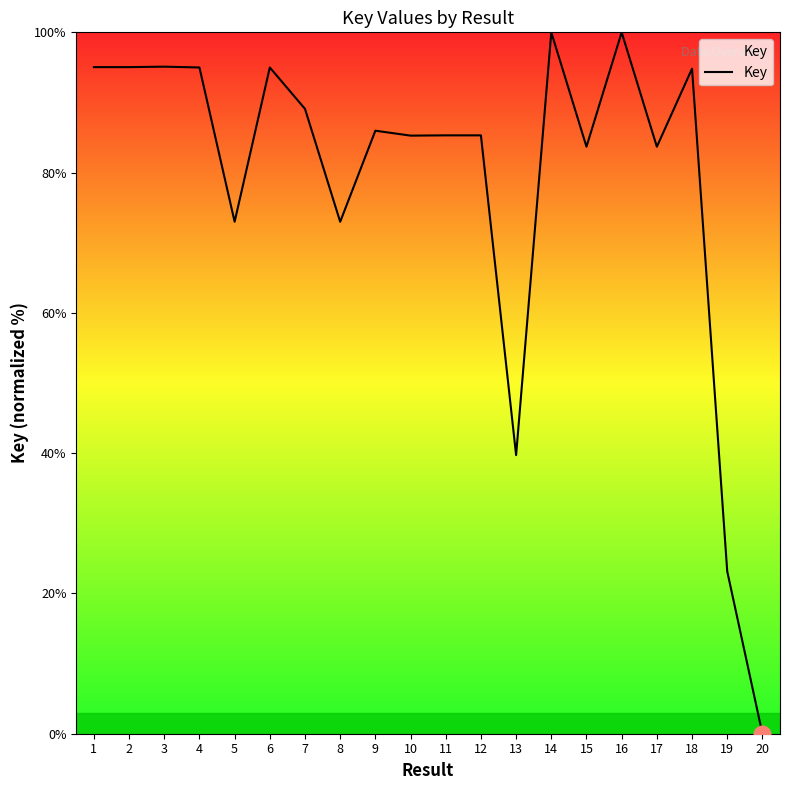

True or false: the data shows 60.3 at 13.

False